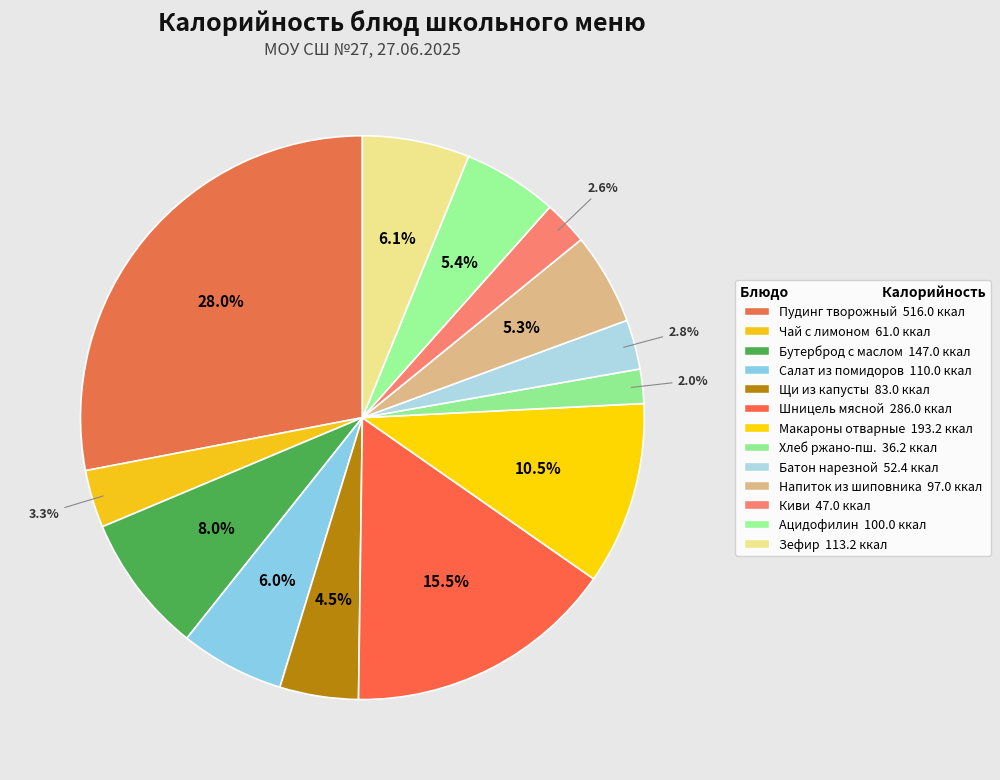

How many slices are in this pie chart?

13